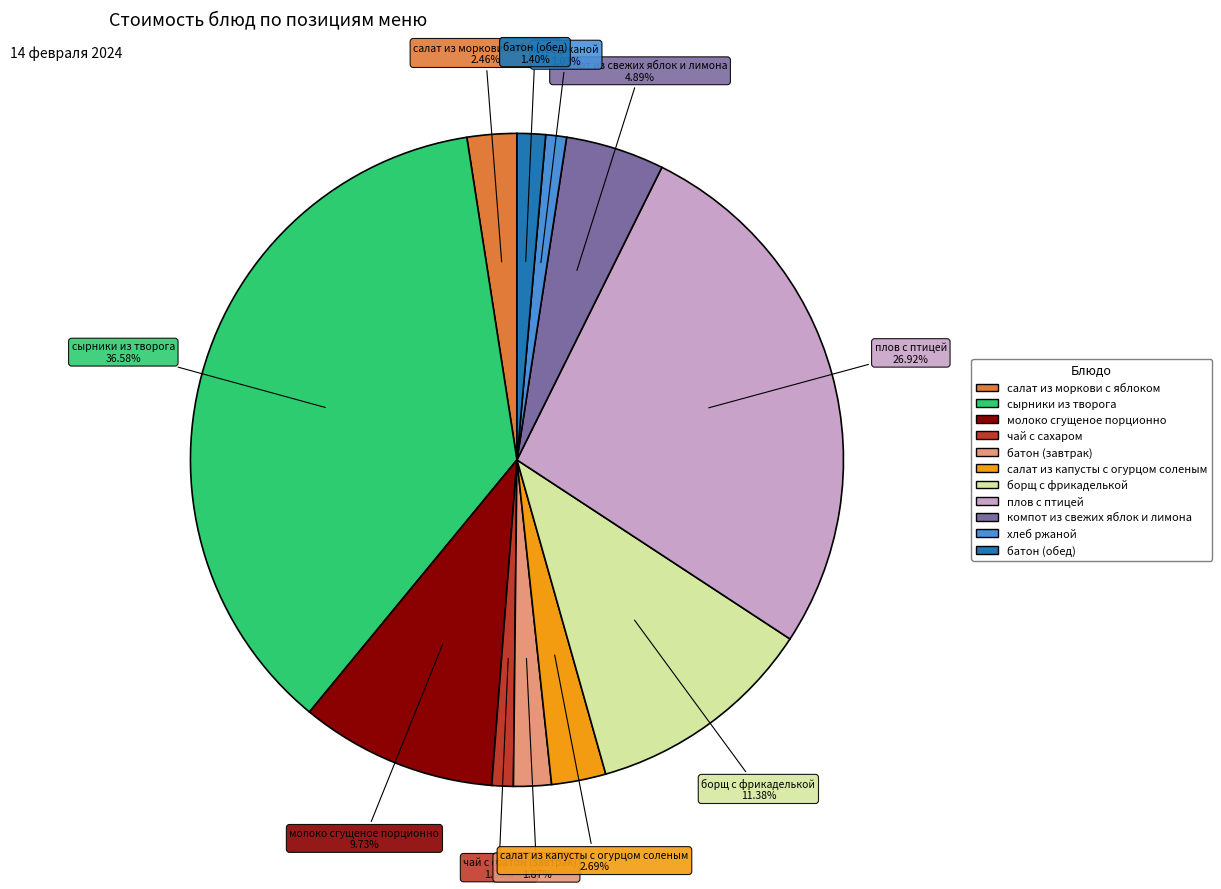

Is there a majority slice in this chart?

No